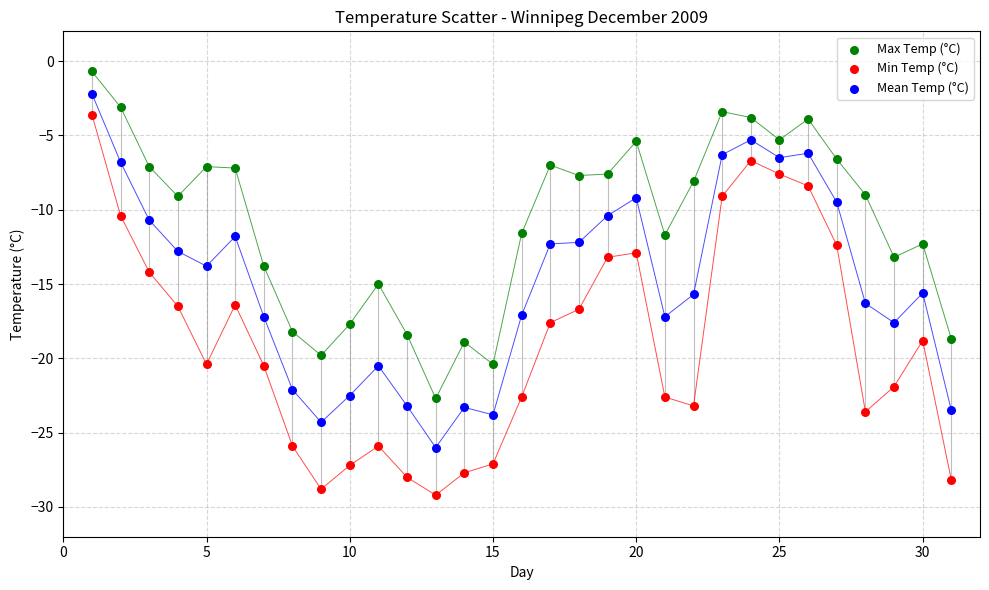

What are all the series names shown in the legend?

Max Temp (°C), Min Temp (°C), Mean Temp (°C)